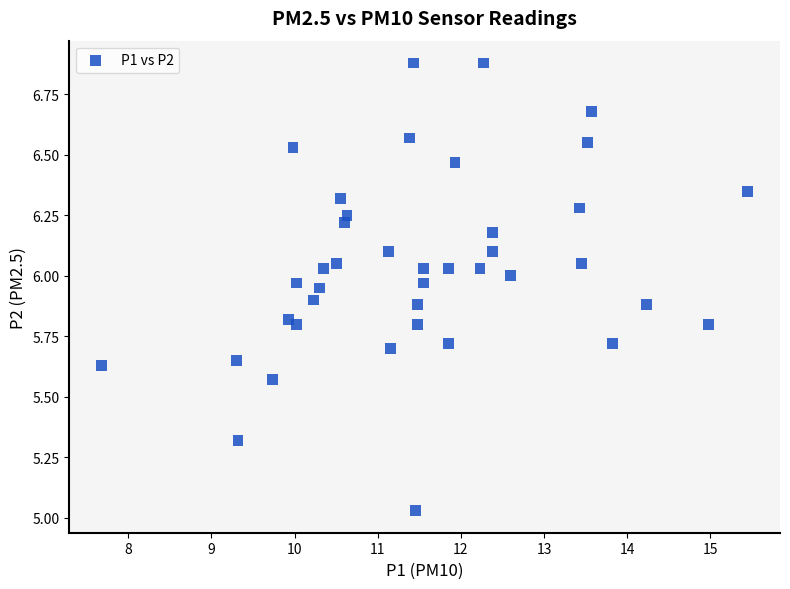

What is the range of X values (max minus min)?

7.8